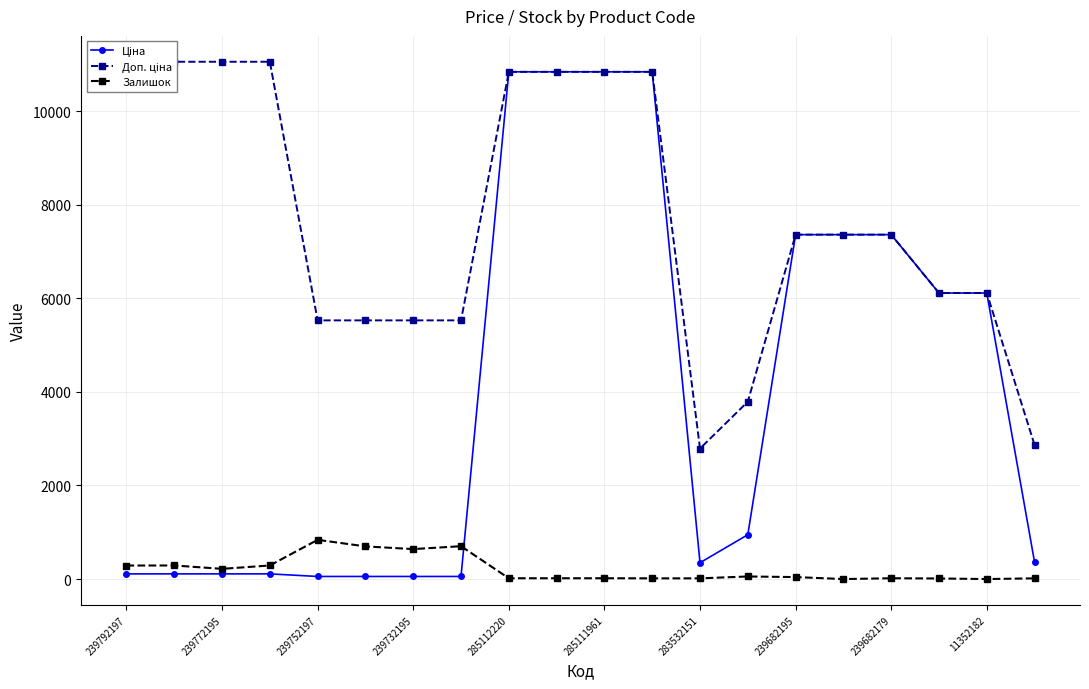

Rank the series by their average value, from lowest to highest.

Залишок, Ціна, Доп. ціна